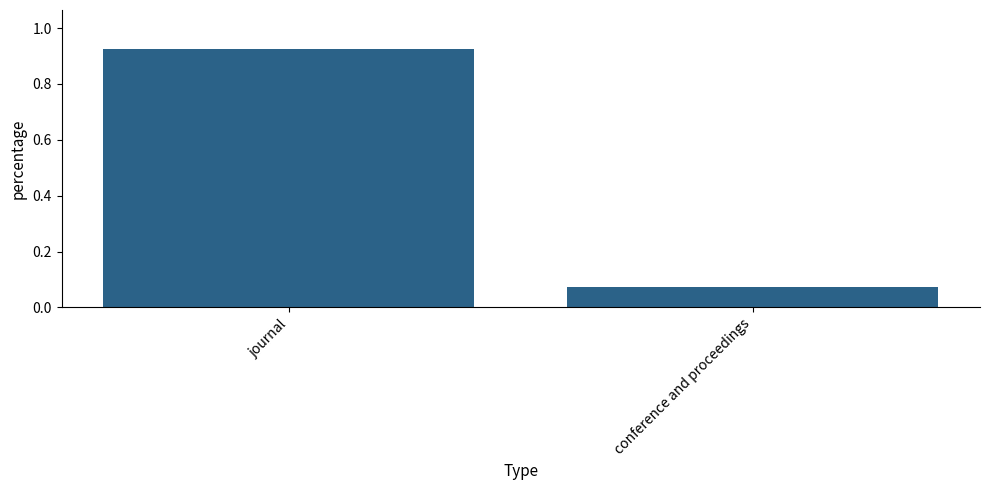

What is the label of the 1st bar from the right?

conference and proceedings